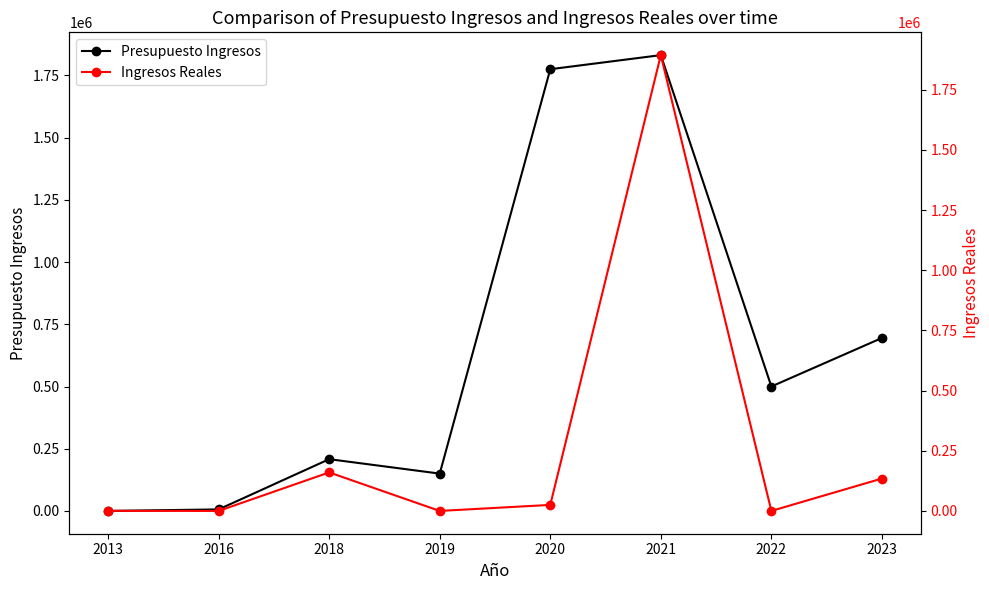

Is it true that Presupuesto Ingresos equals 8880.3 at 2016?

False